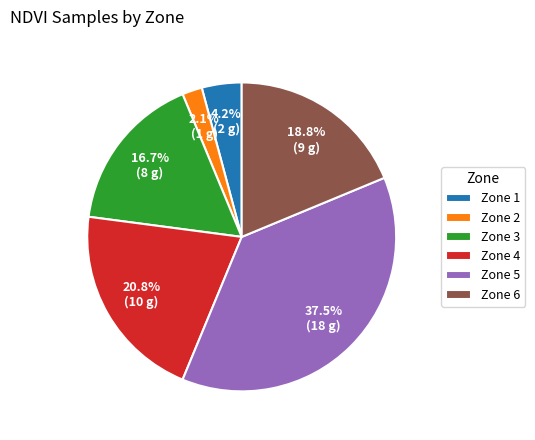

Is there a majority slice in this chart?

No